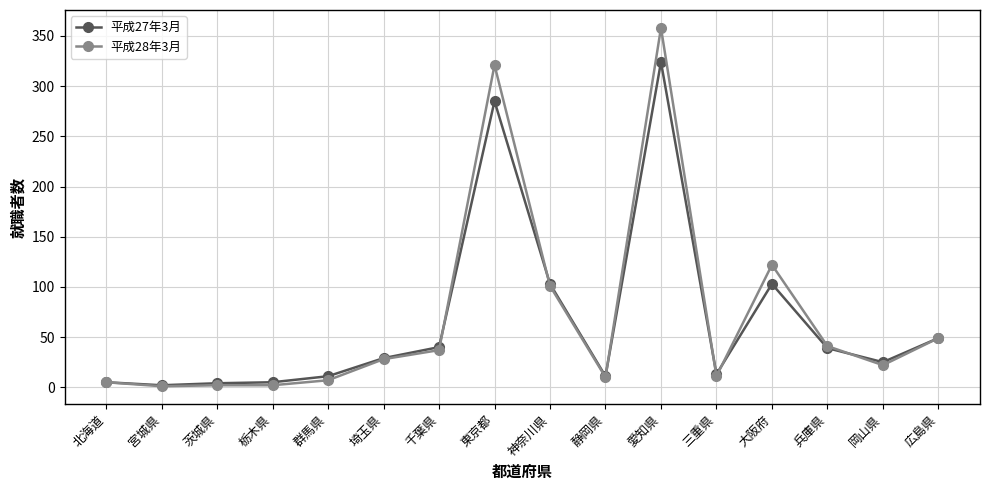

What position from the right is 兵庫県?

3